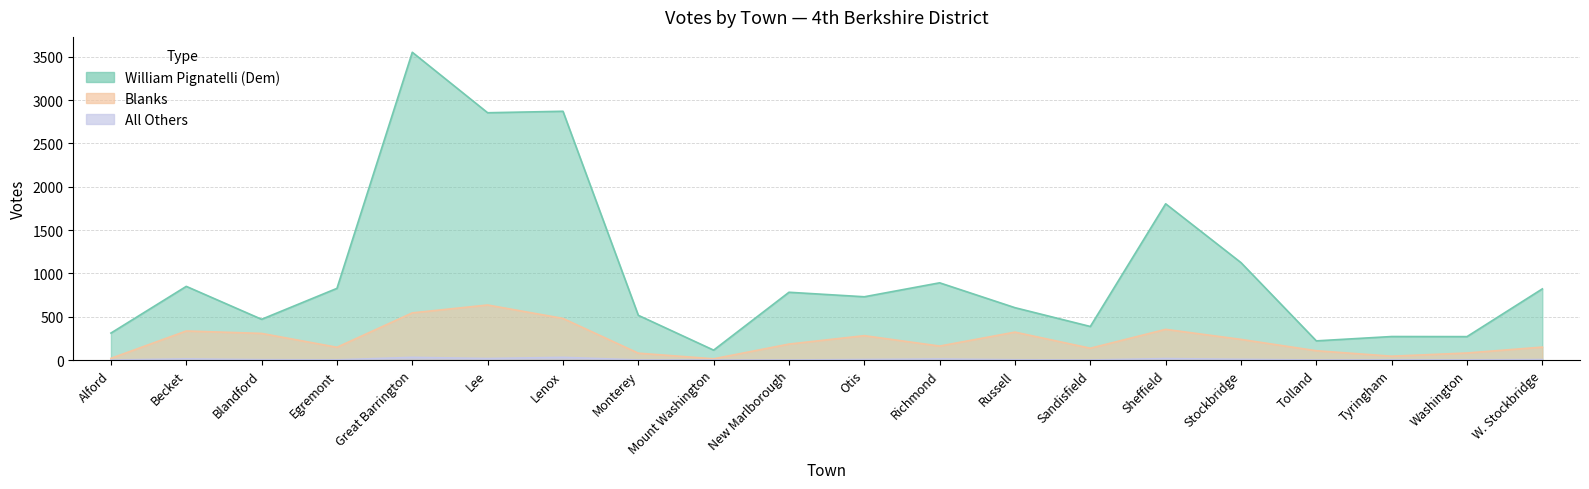

List the series in order of their peak value, lowest first.

All Others, Blanks, William Pignatelli (Dem)